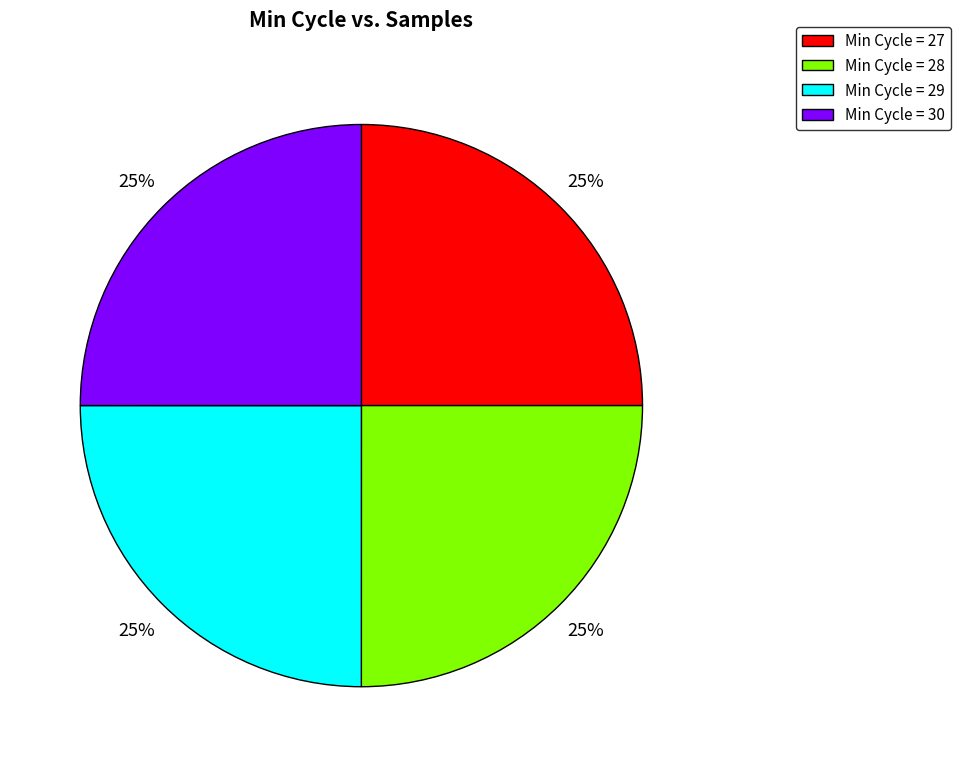

True or false: Min Cycle = 29 accounts for 16% of the total.

False